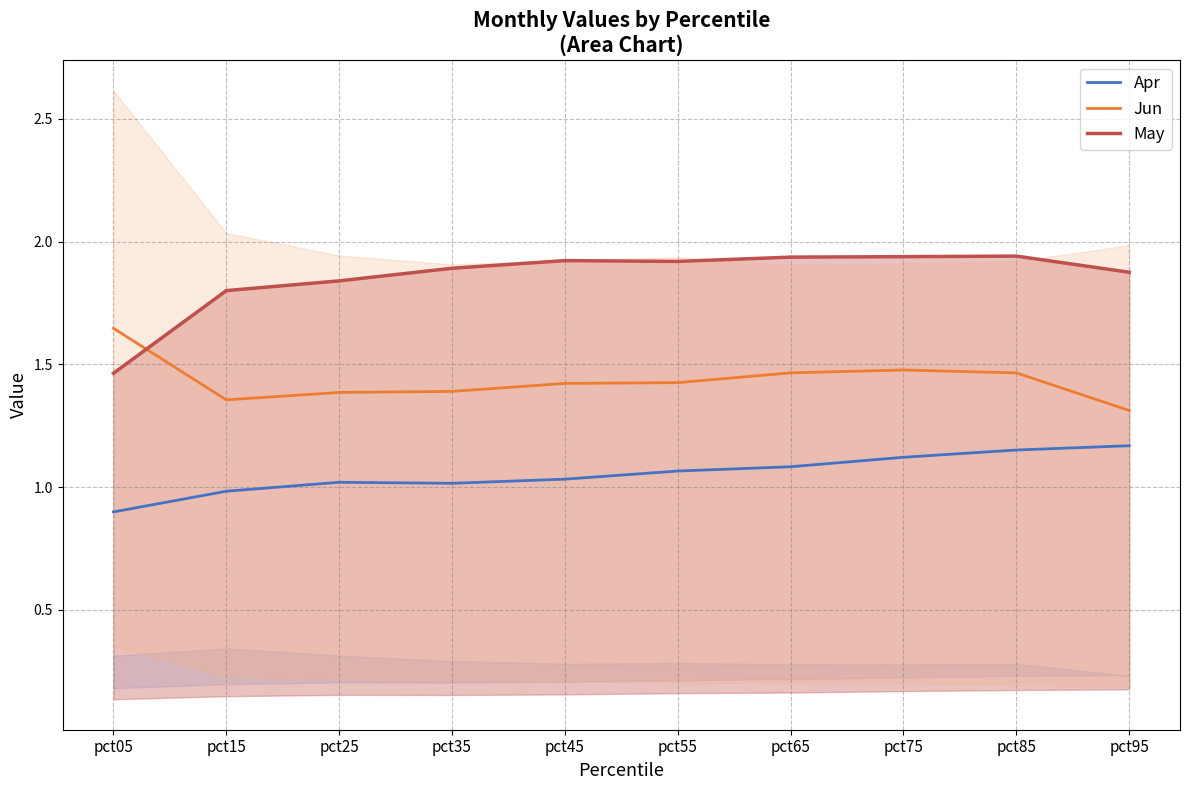

Is it true that Apr equals 1.2 at pct85?

True